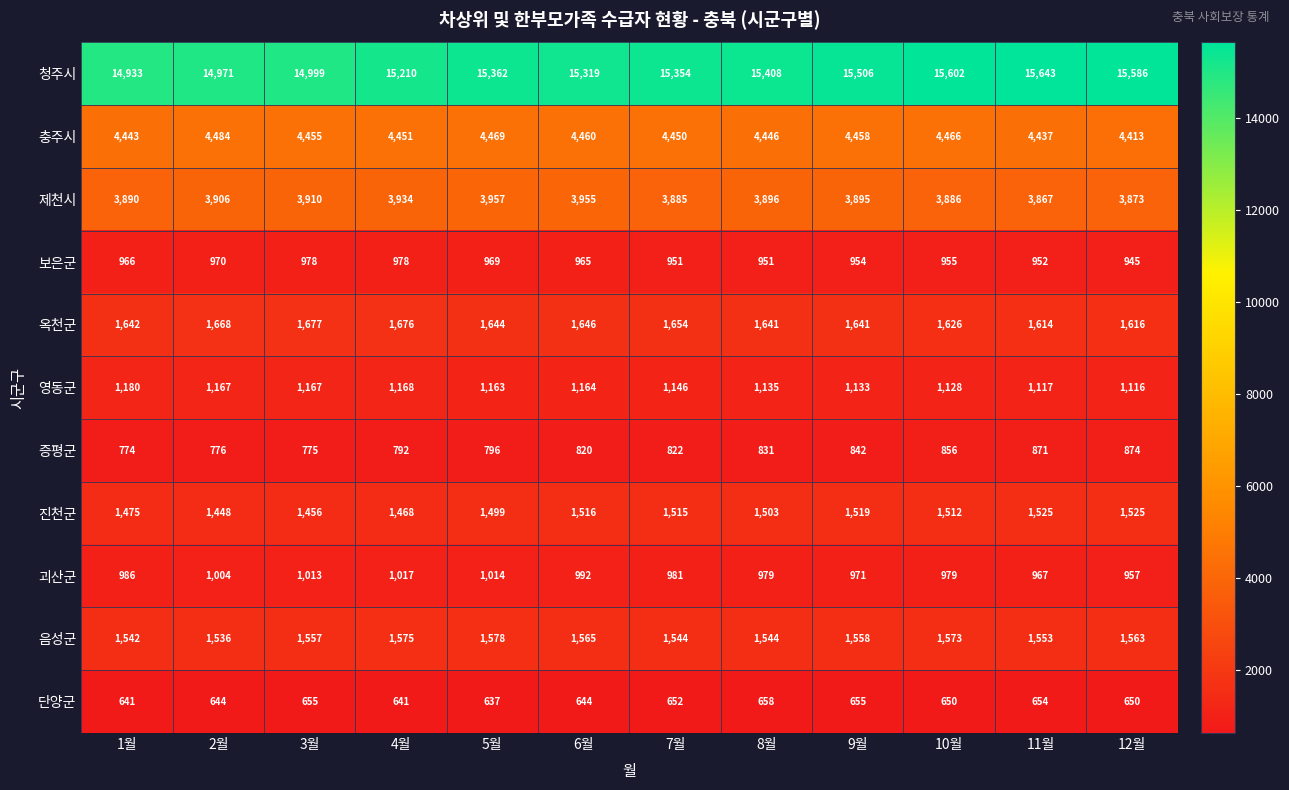

The 진천군 series shows 477 at 11월. True or false?

False